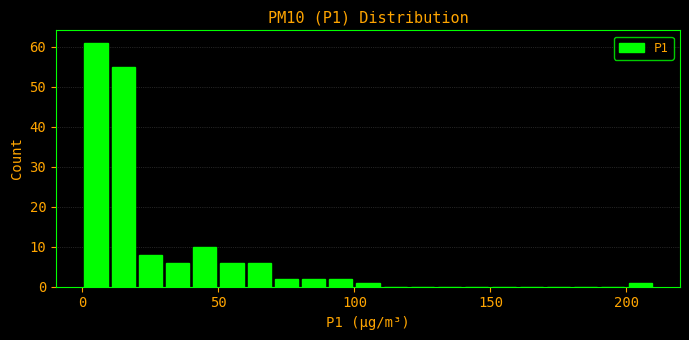

Read against the x-axis, roughly where is the centre of the tallest bar?

5